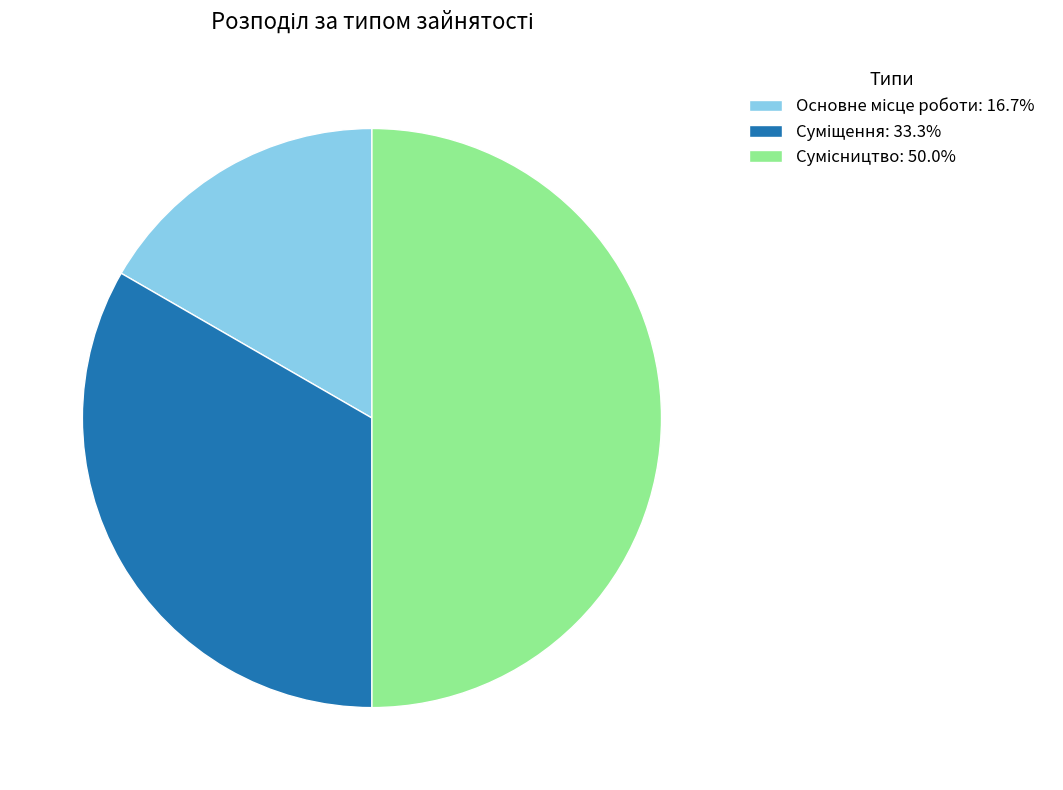

Which slice is the smallest?

Основне місце роботи